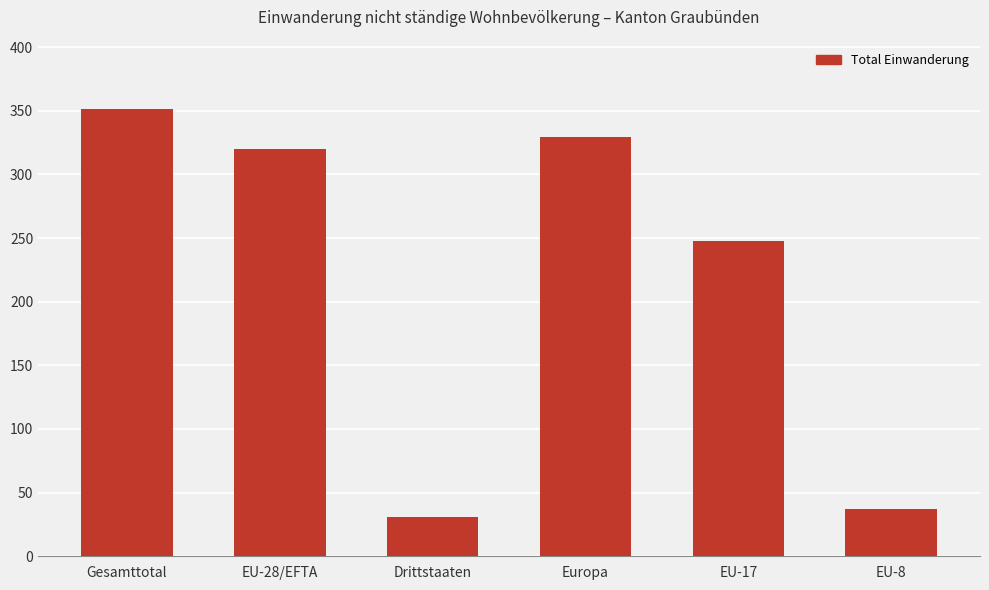

Where does the data first go above 320?

Gesamttotal